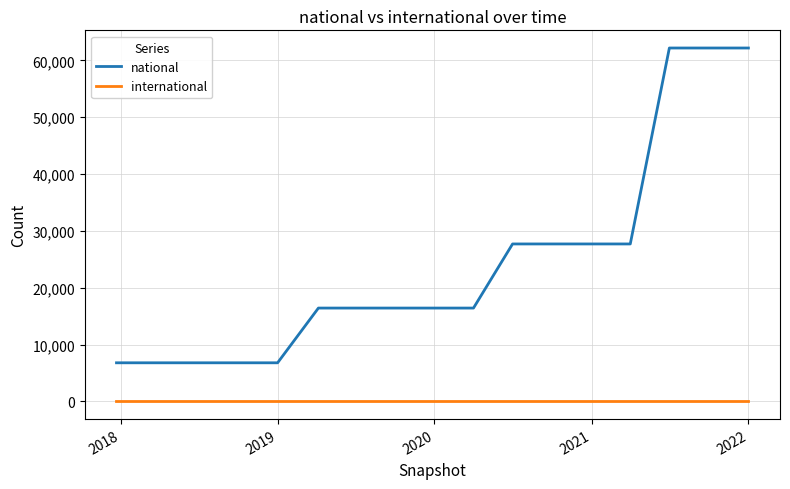

Reading left to right, what are all the values shown in this chart?

national: 6796	6796	6796	6796	6796	16424	16424	16424	16424	16424	27701	27701	27701	27701	62171	62171	62171
international: 0	0	0	0	0	0	0	0	0	0	0	0	0	0	0	0	0